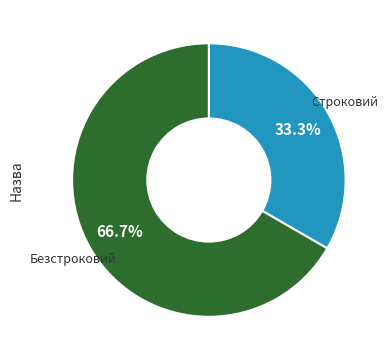

Does any single category account for the majority?

Yes